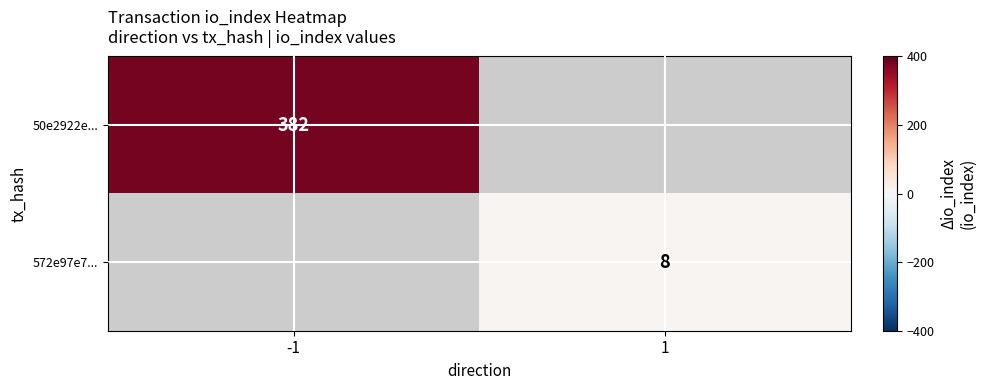

The value of 572e97e7... at 1 is 8. True or false?

True